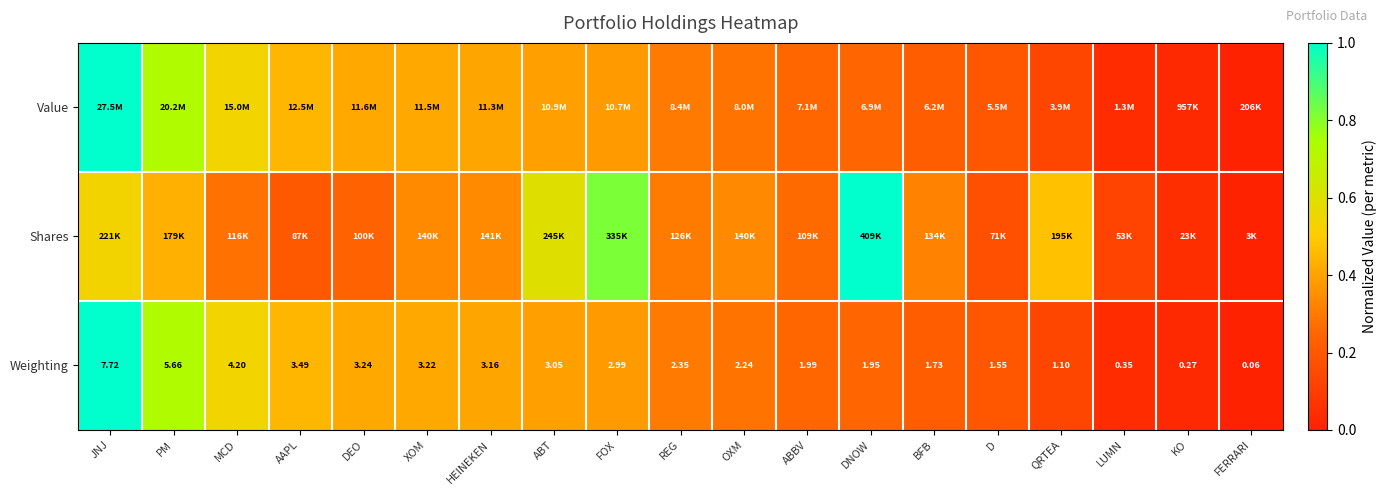

Which series has the largest range (max minus min)?

Value